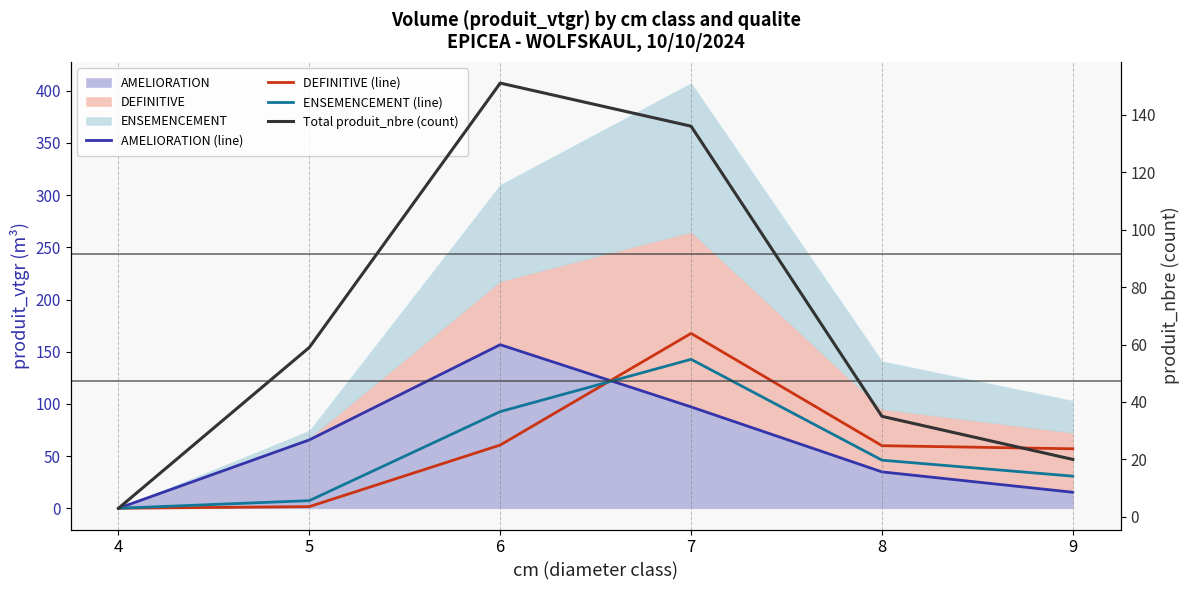

Rank the categories by AMELIORATION (line) value from highest to lowest.

6, 7, 5, 8, 9, 4